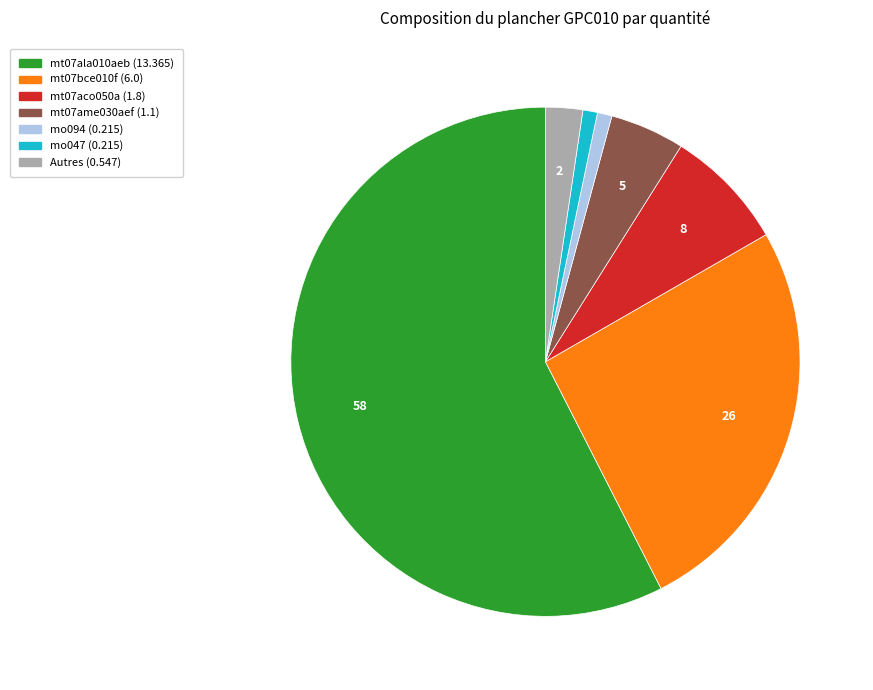

Is there any slice that represents more than half of the pie?

Yes